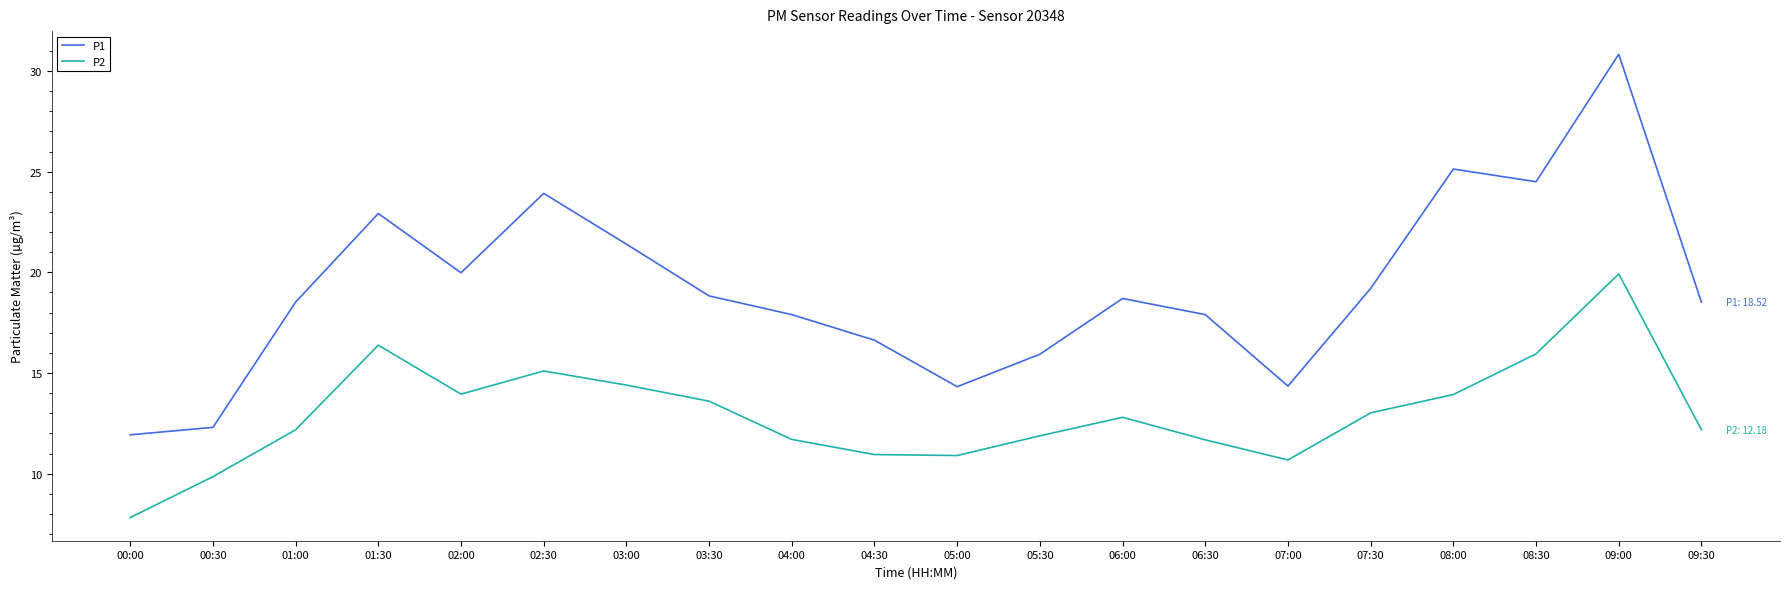

Is the value of P1 at 02:00 greater than the value of P2 at 07:30?

Yes